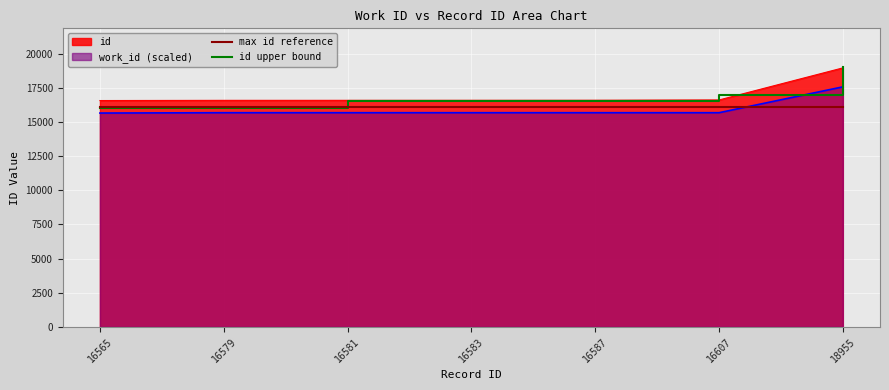

Does the chart display data point markers on the line(s)?

No